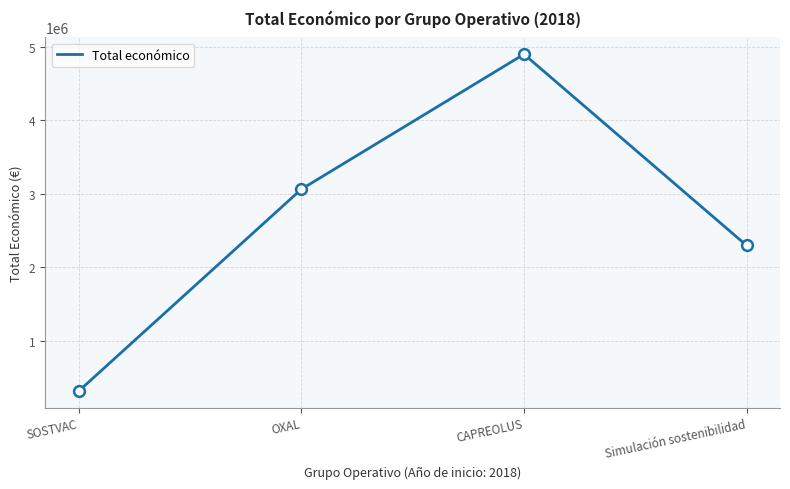

What is the change in value from OXAL to CAPREOLUS?

+1839774